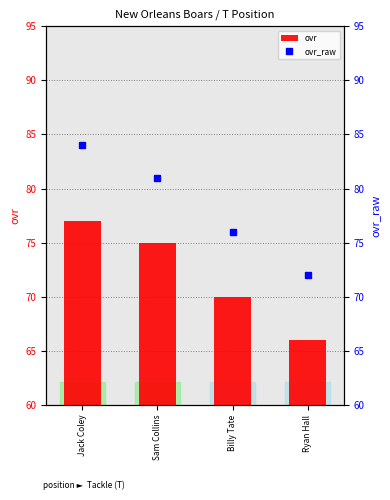

Which category has the lowest value in the ovr_raw series?

Ryan Hall